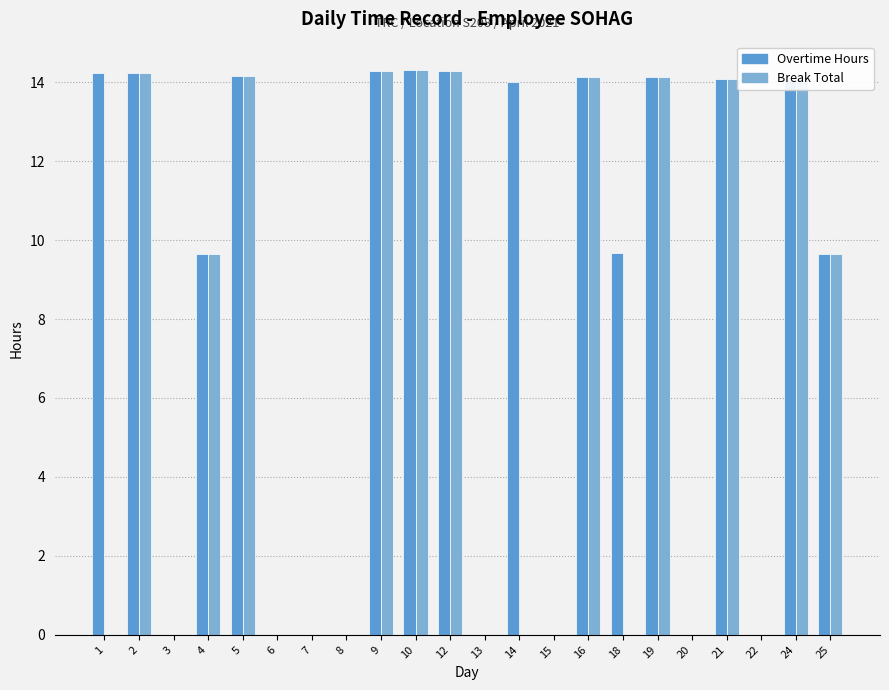

Between 14 and 24, which series saw the biggest shift?

Break Total